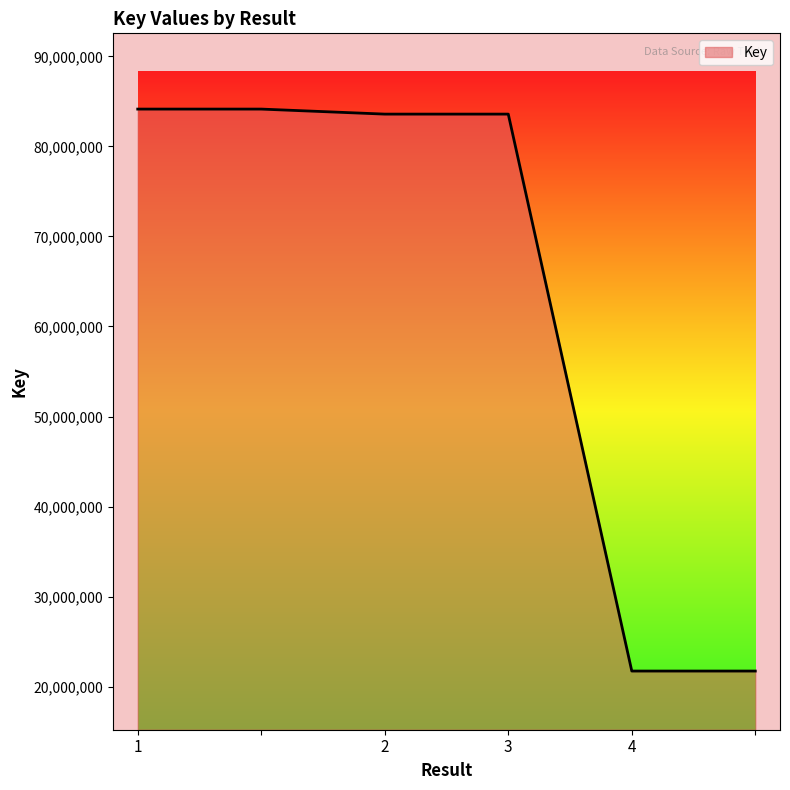

How many lines are shown in the chart?

1